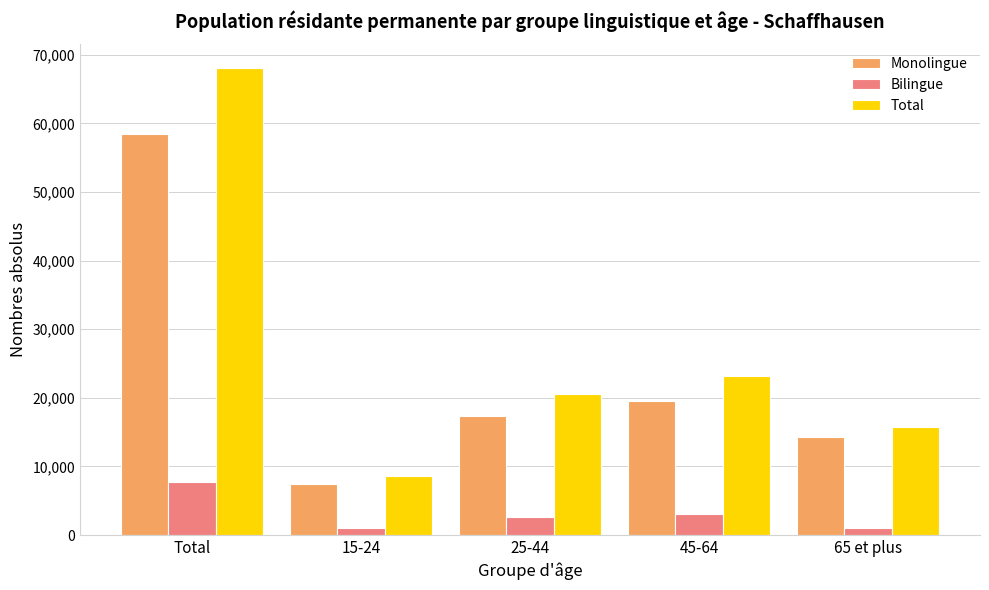

List the series in order of their peak value, highest first.

Total, Monolingue, Bilingue